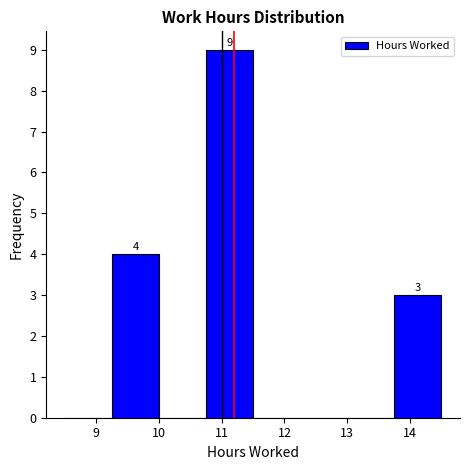

Over which range of the x-axis is the bar tallest?

10.75 to 11.50